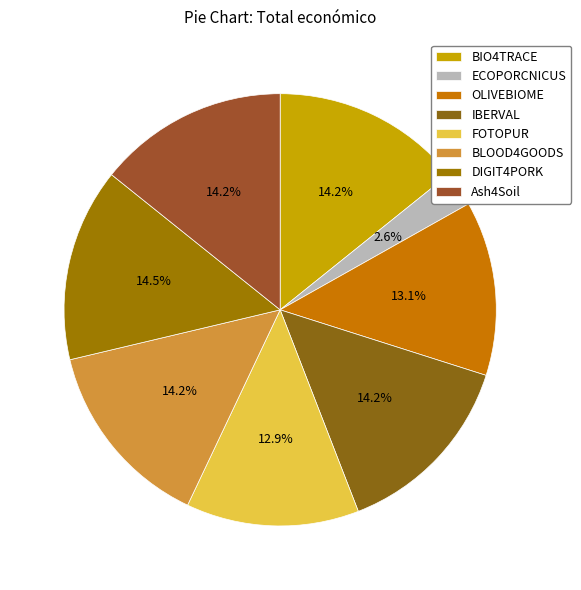

Do OLIVEBIOME and Ash4Soil together represent more than half of the pie?

No